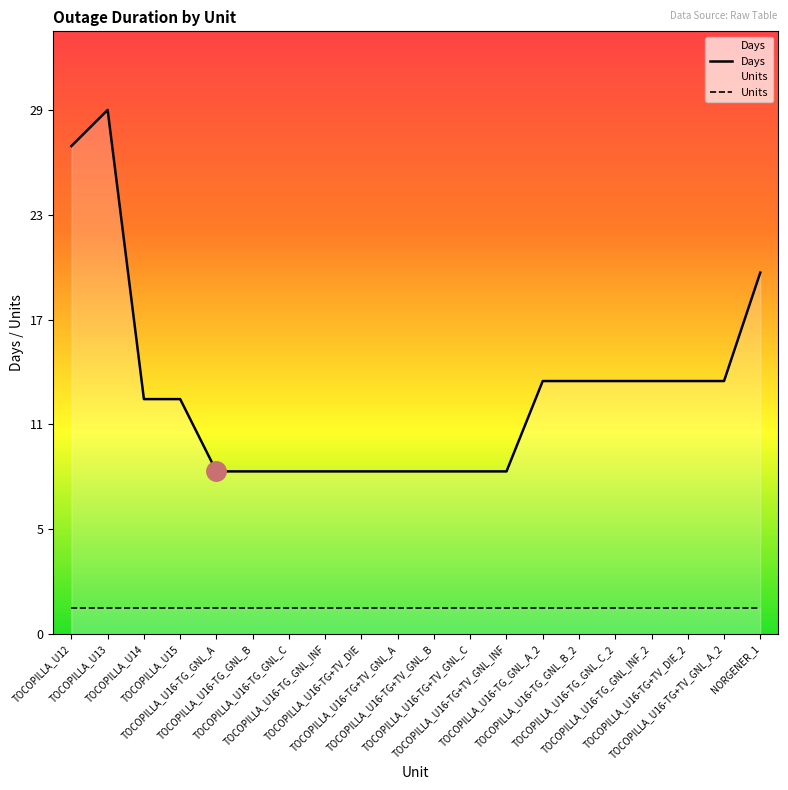

What is the minimum value shown in the chart?

1.5